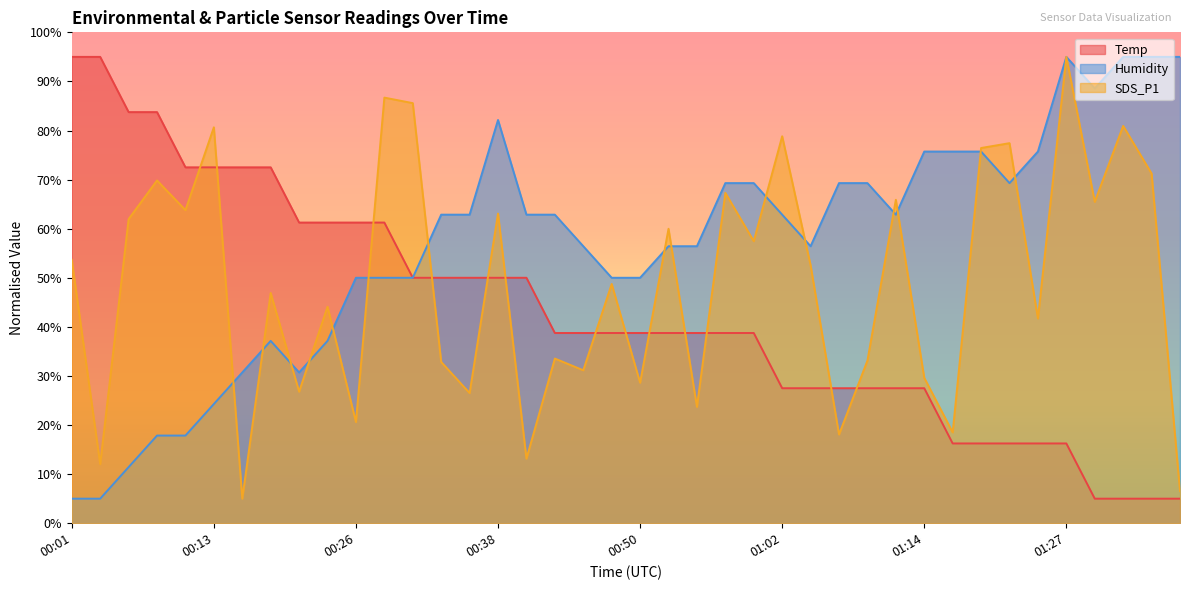

True or false: Humidity and SDS_P1 cross at least once.

True